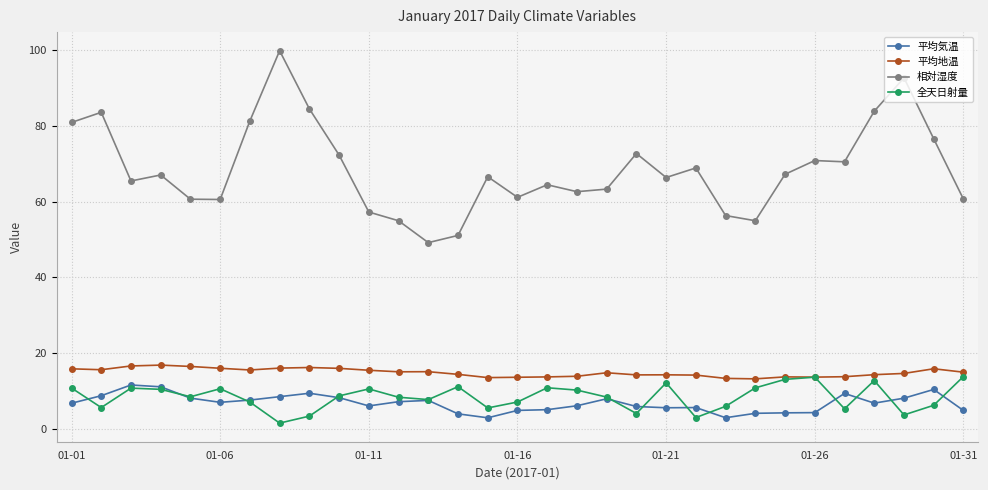

What is the smallest value displayed?

1.6